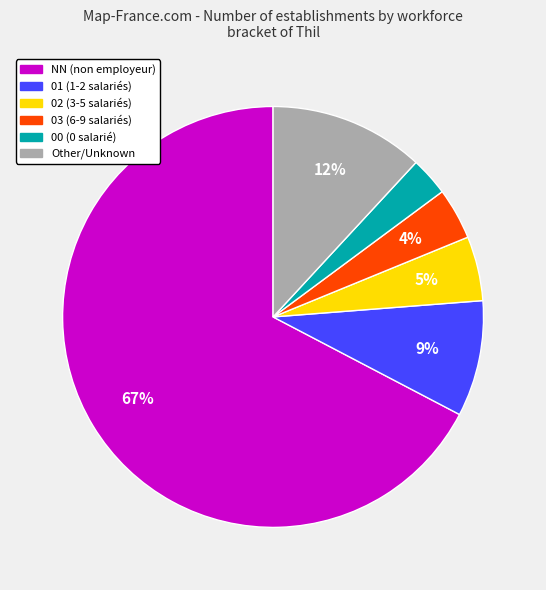

To the nearest percent, what is the average slice percentage?

17%